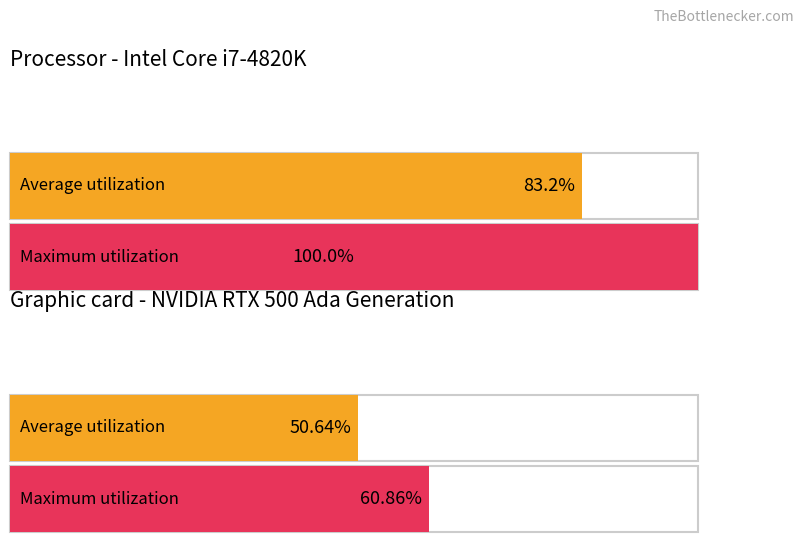

List the series in order of their peak value, highest first.

Maximum utilization, Average utilization